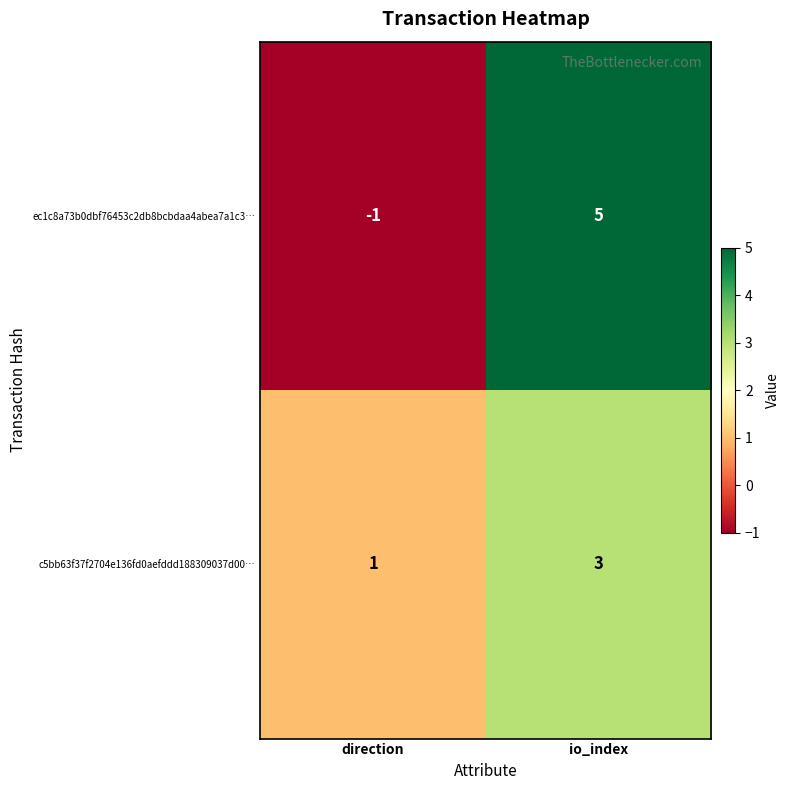

Reading left to right, list all the values displayed in this chart.

ec1c8a73b0dbf76453c2db8bcbdaa4abea7a1c3…: -1	5
c5bb63f37f2704e136fd0aefddd188309037d00…: 1	3